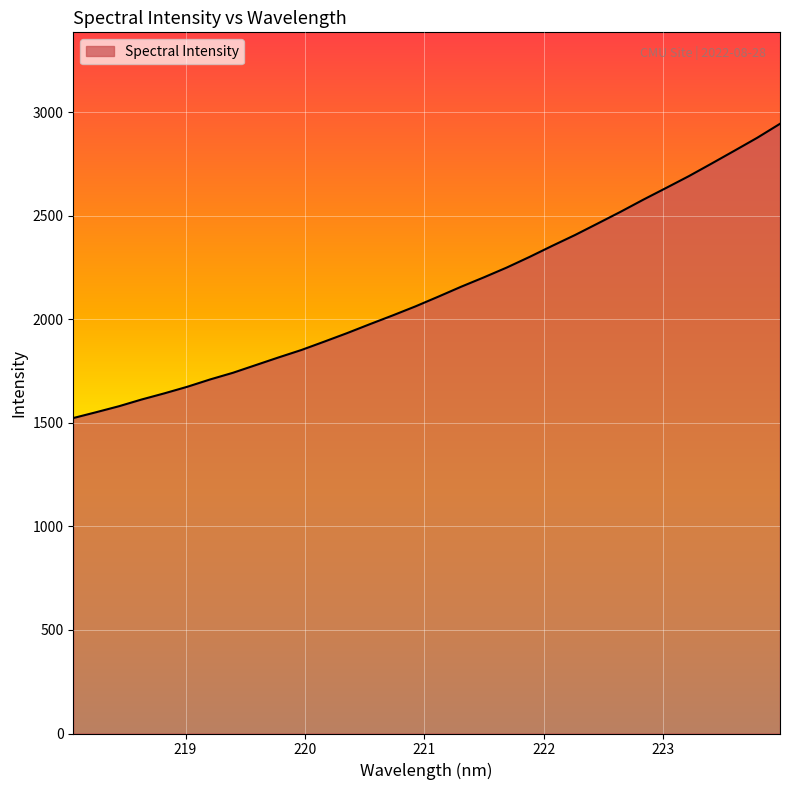

What is the difference between the maximum and minimum values?

1420.8